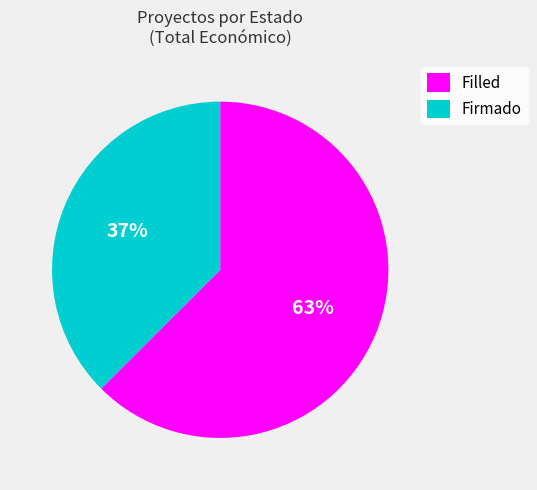

Between Firmado and Filled, which is larger?

Filled